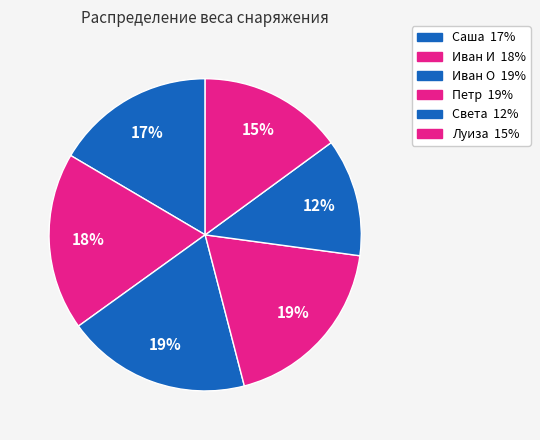

To the nearest percent, what is the difference between the largest and smallest slice percentages?

7%